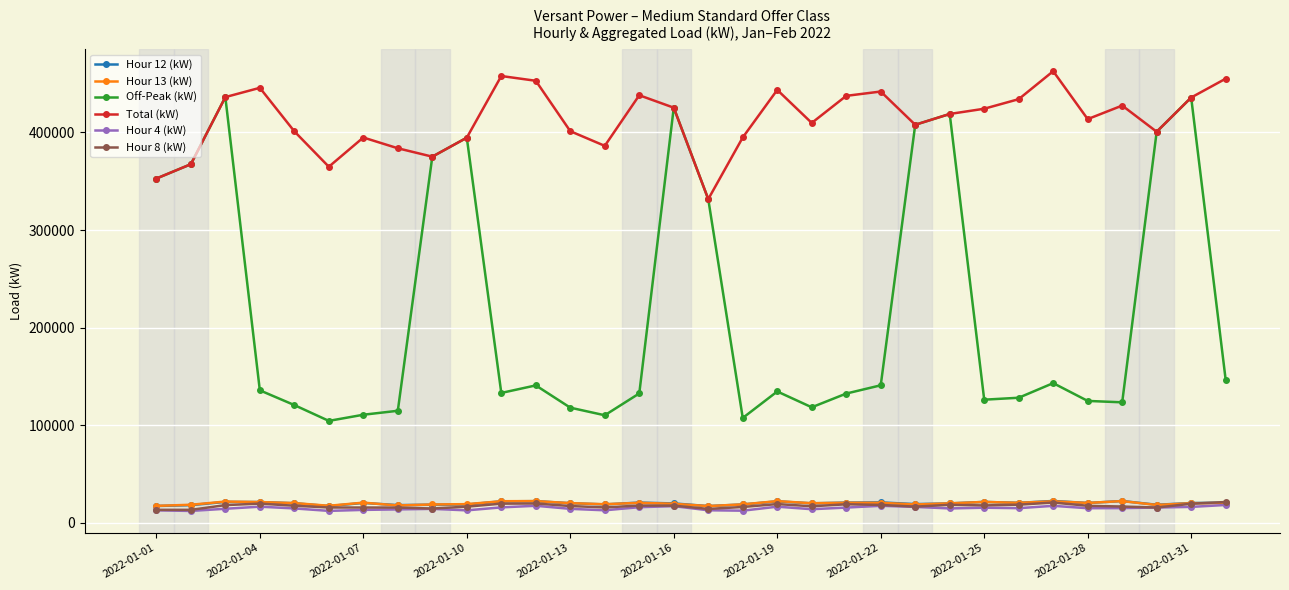

How many lines are shown in the chart?

6